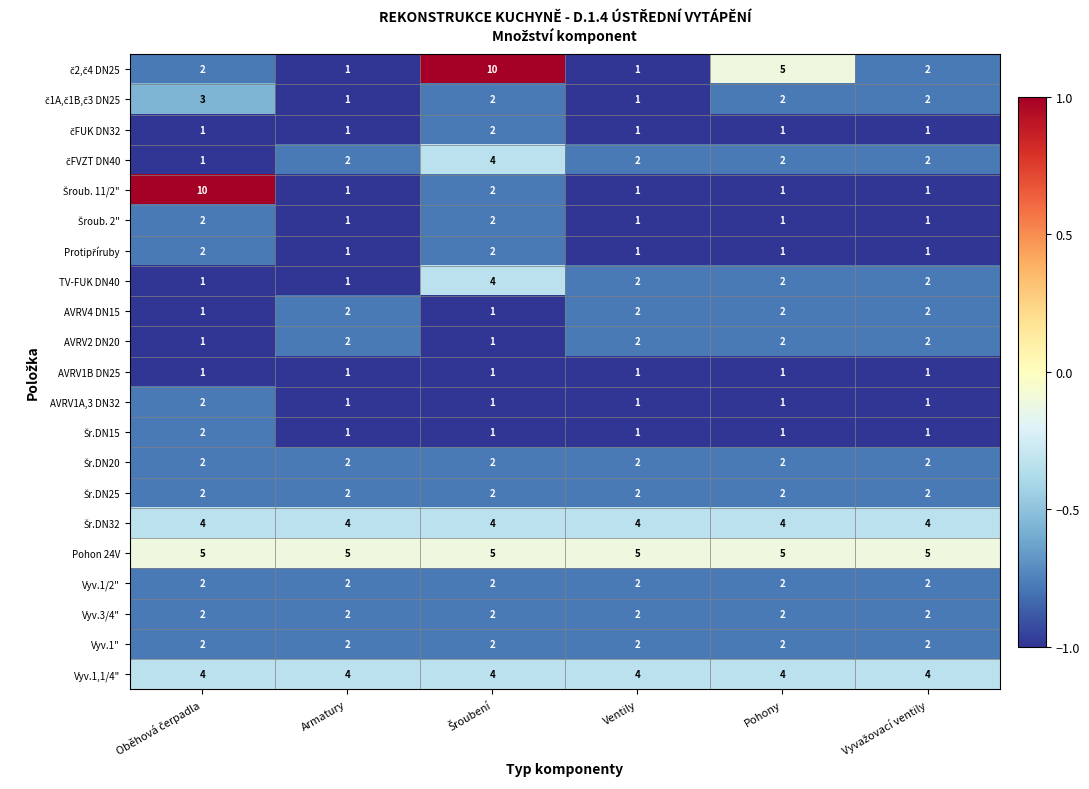

Which series has the largest total across all categories?

Pohon 24V